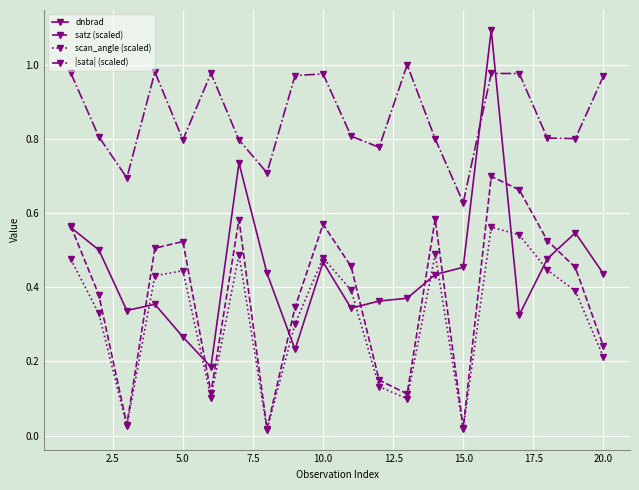

Which series has the widest spread of values?

dnbrad